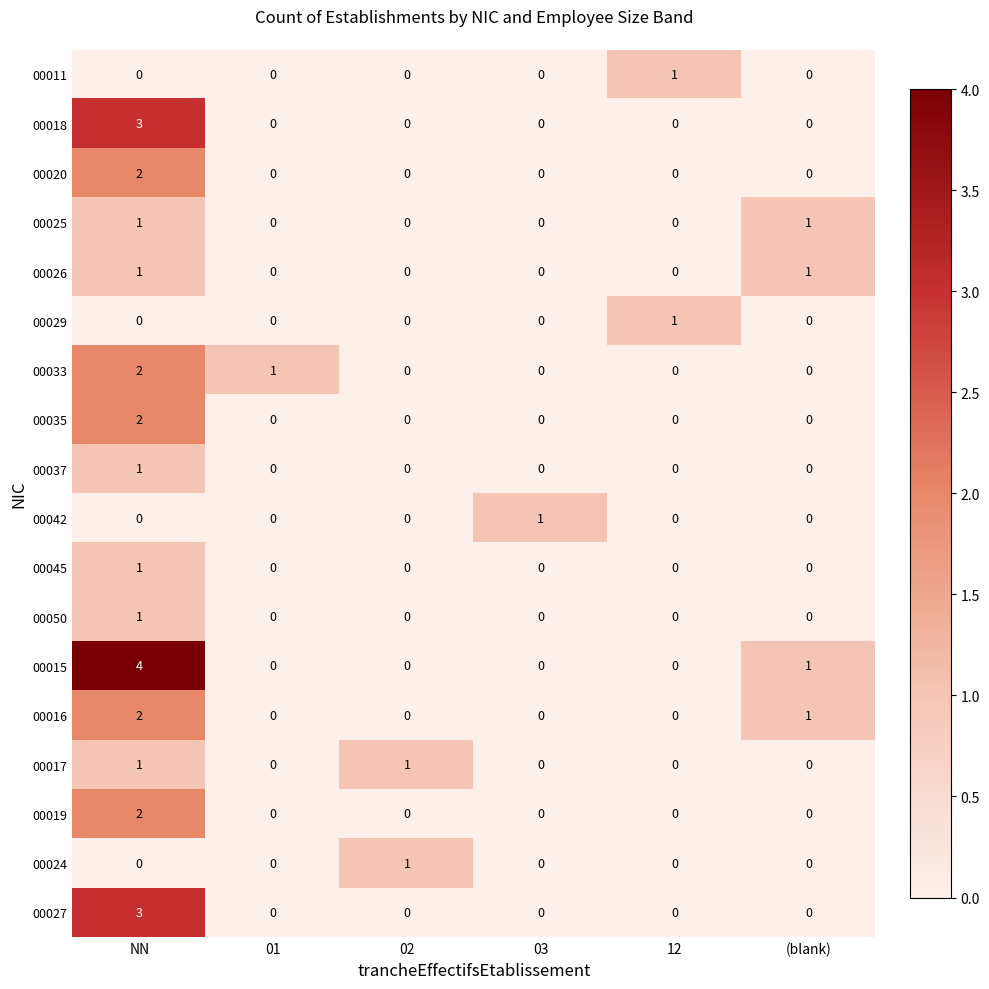

What is the spread (max minus min) of values at NN?

4